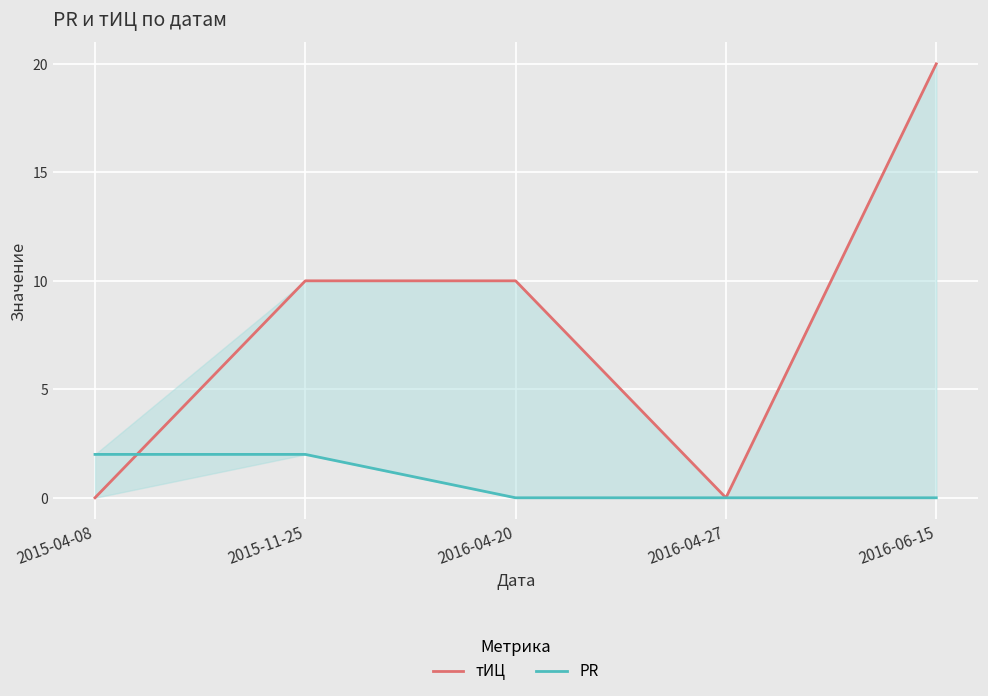

Which series changed the most between 2015-11-25 and 2016-04-20?

PR